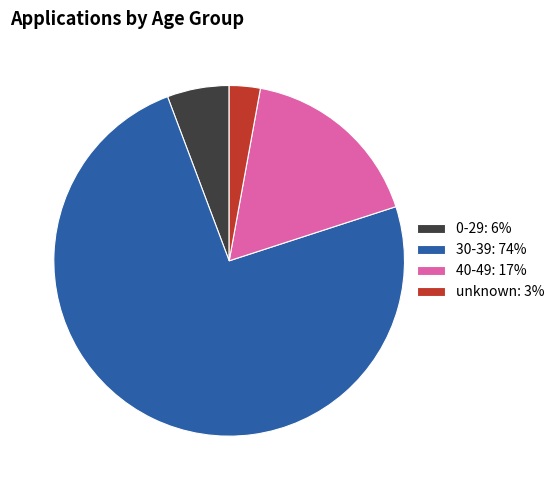

Which category has the smallest portion of the pie?

unknown